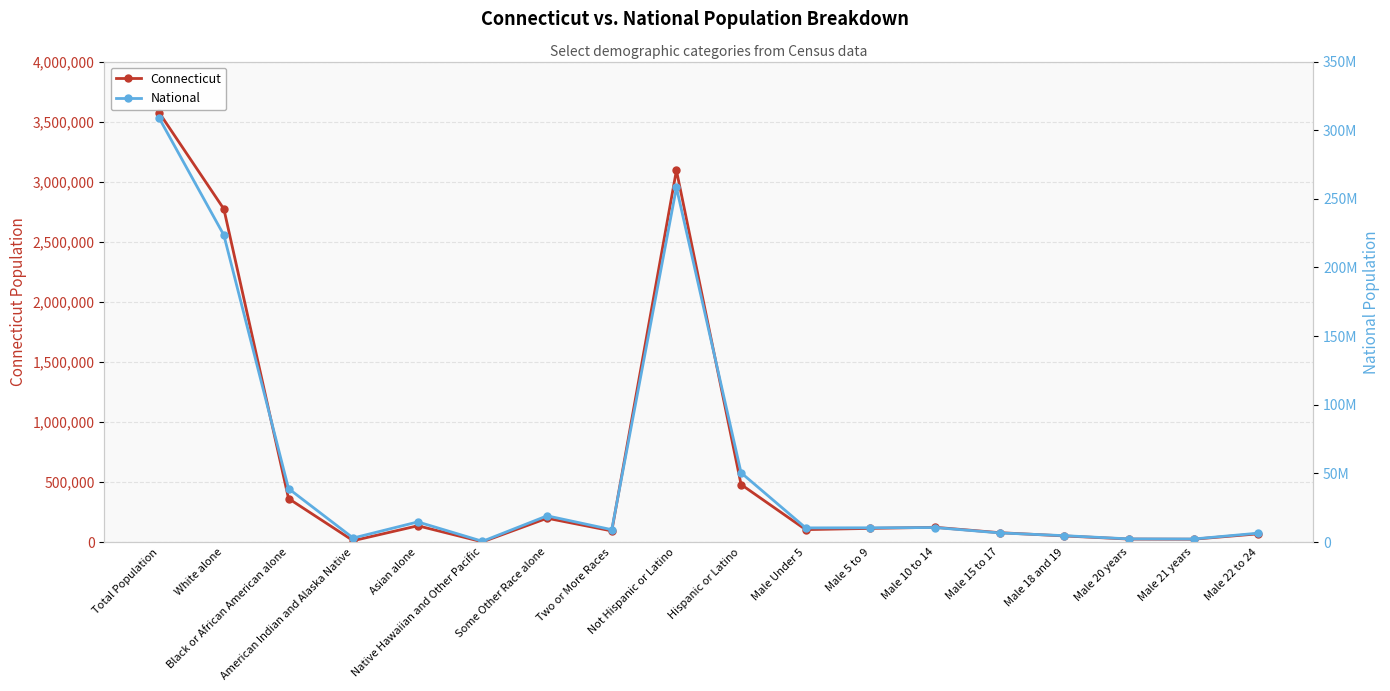

What position from the right is Male 22 to 24?

1